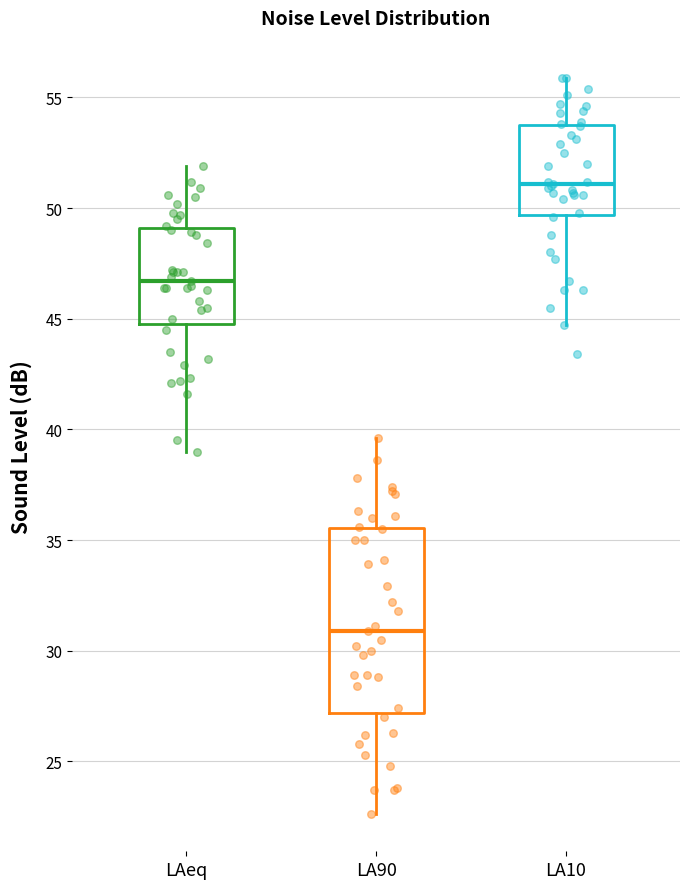

Where does the median line of the box for LA10 sit on the y-axis? The values are not printed on the chart, so give them approximately, as read against the axis.

51.0